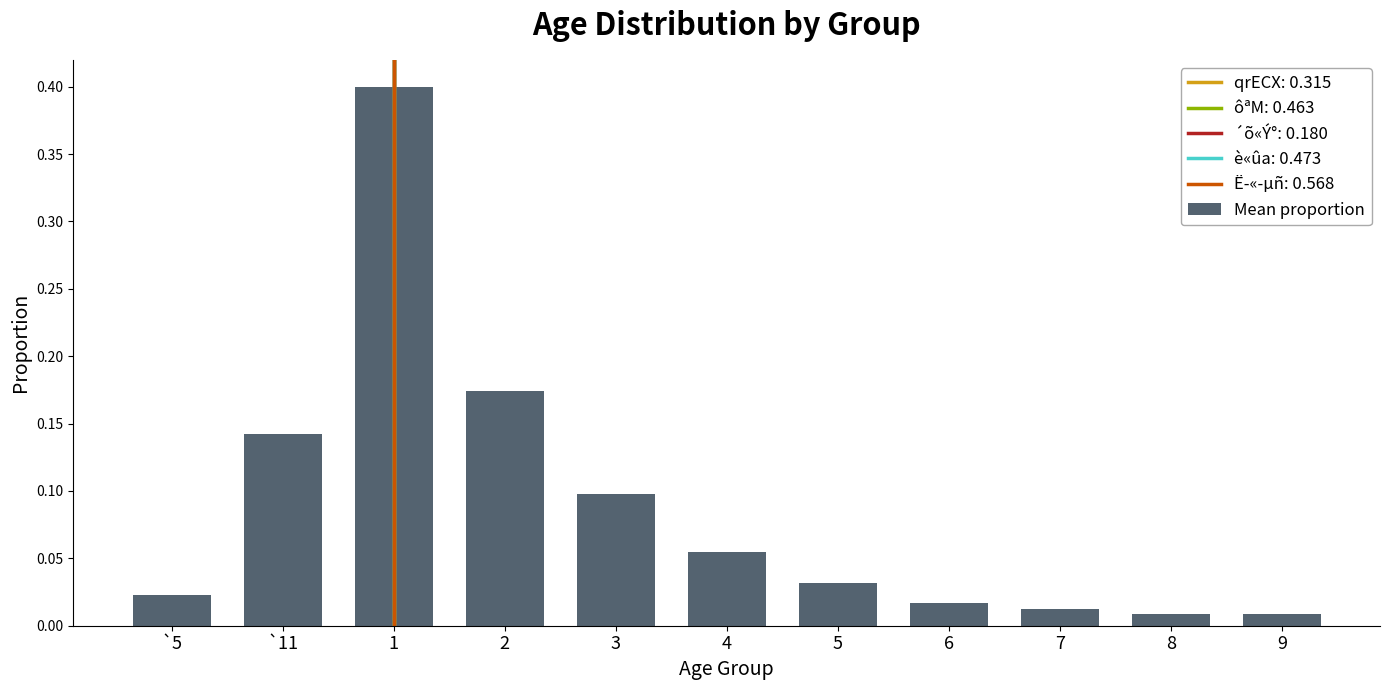

What position from the left is 7?

9